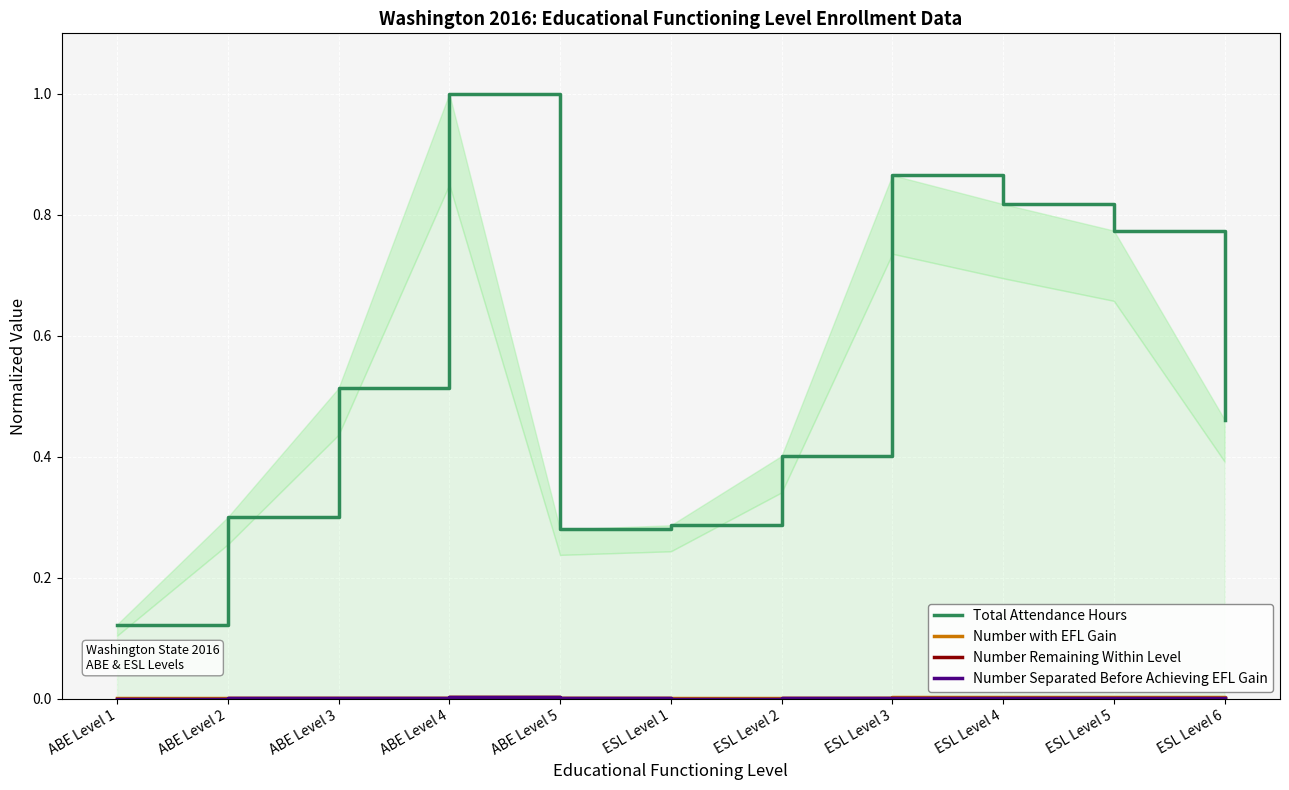

Where is the first local minimum for Total Attendance Hours?

ABE Level 5